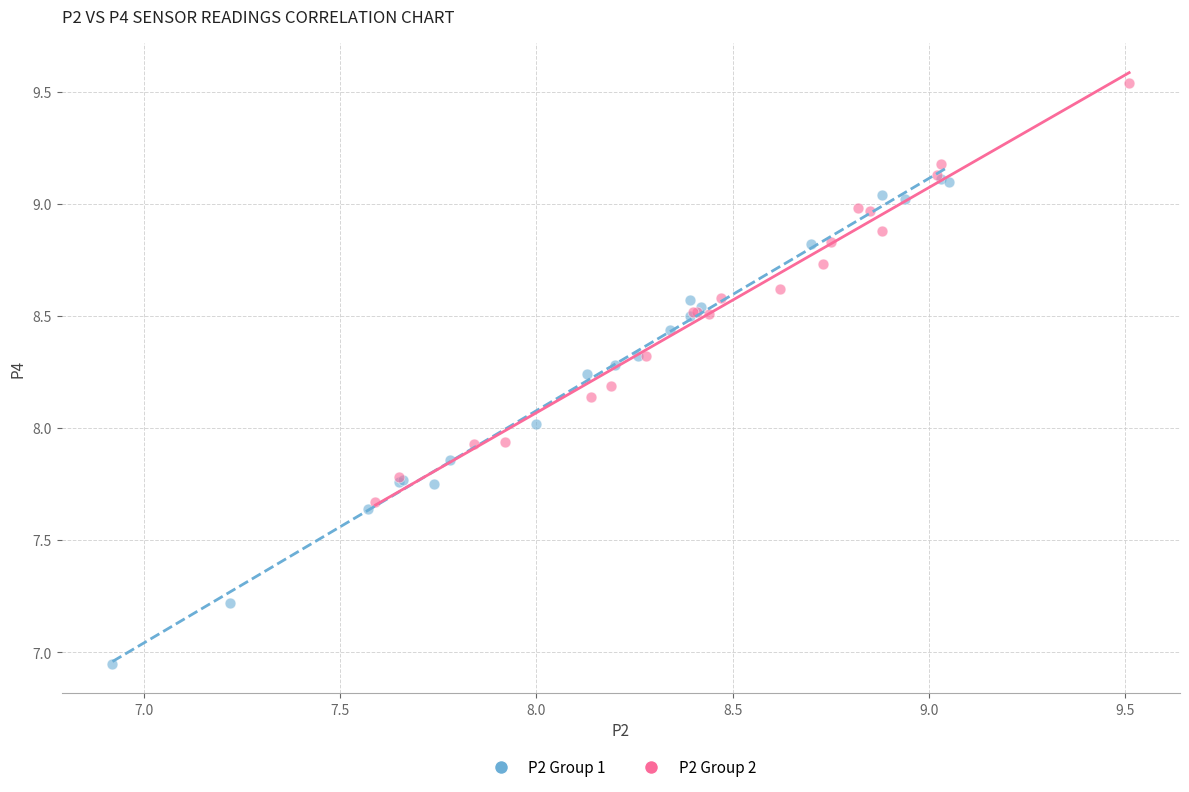

Which series contains the lowest Y value?

P2 Group 1